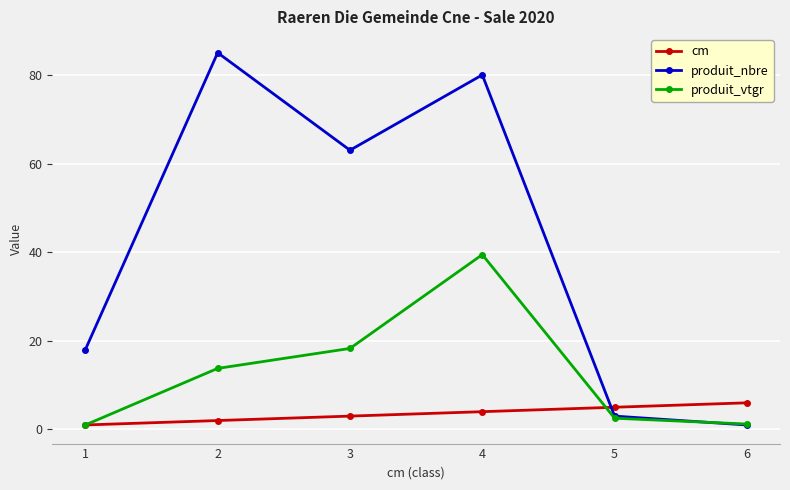

What is the difference between the maximum and minimum values in the cm series?

5.0